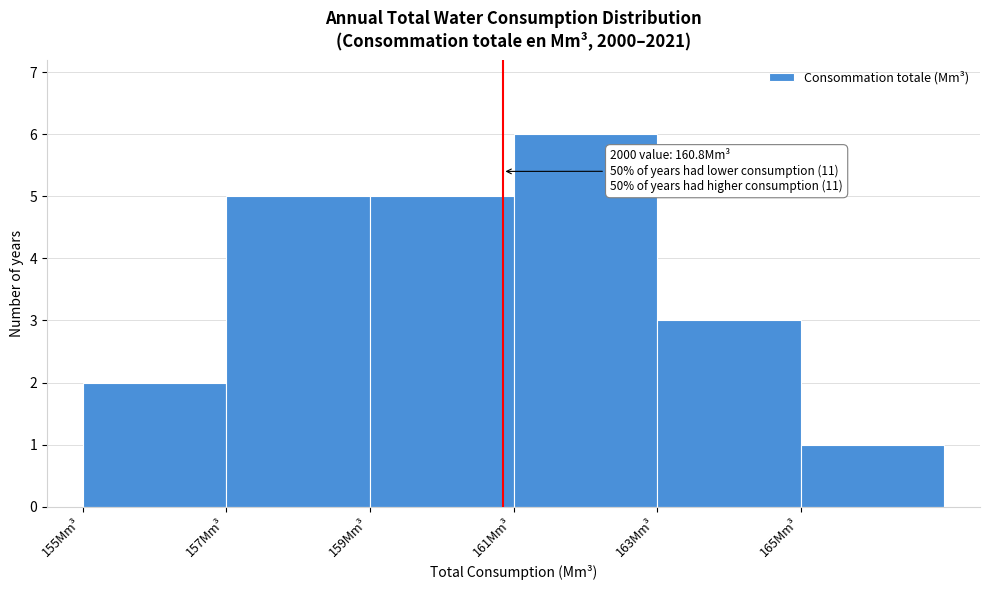

Over which range of the x-axis is the bar tallest?

161 to 163